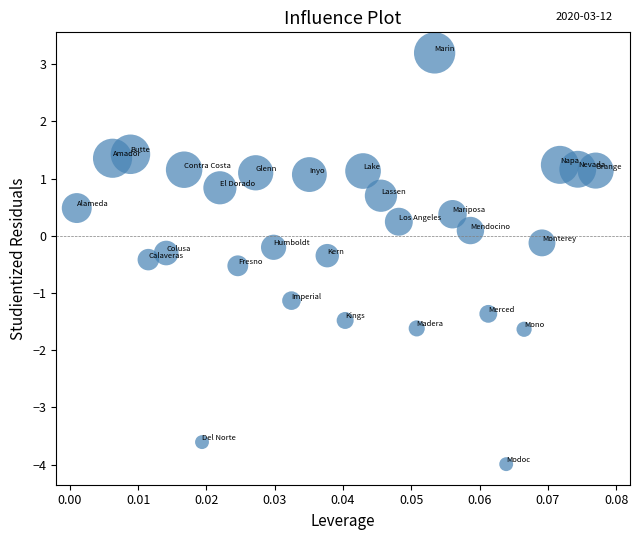

What is the range of Y values (max minus min)?

7.2